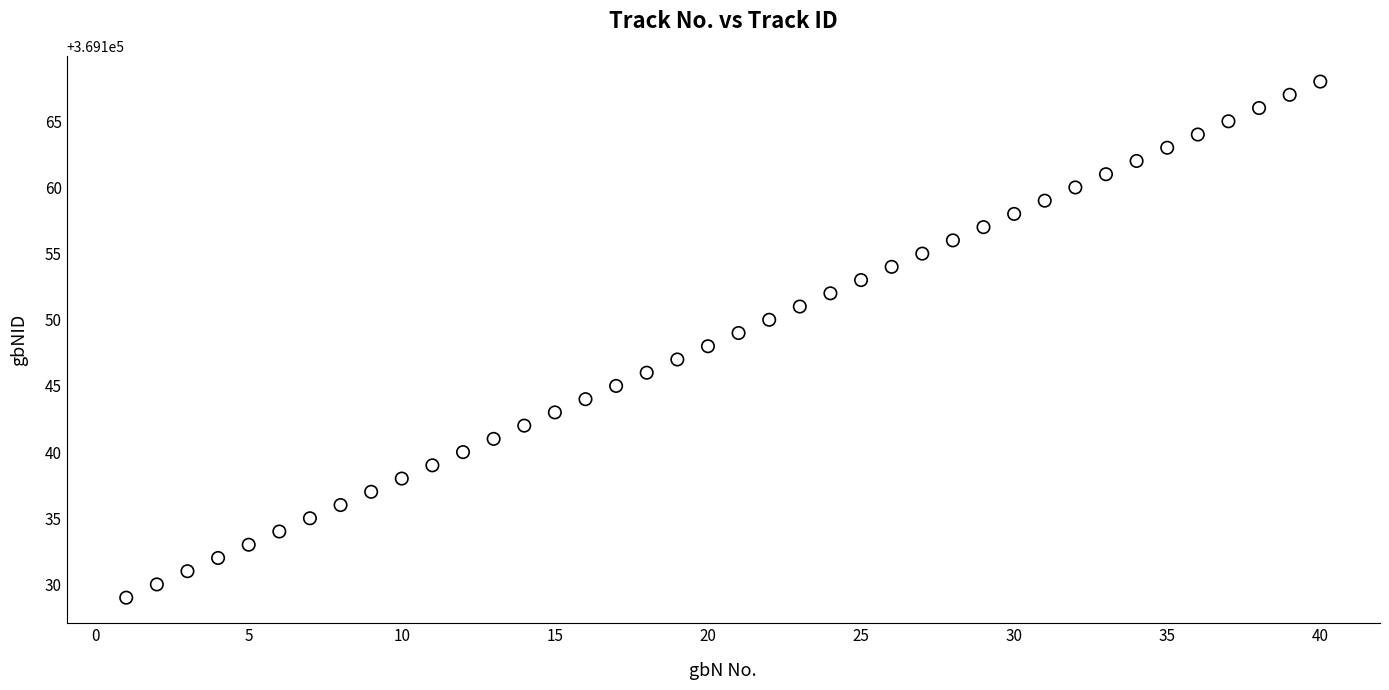

What is the range of X values (max minus min)?

39